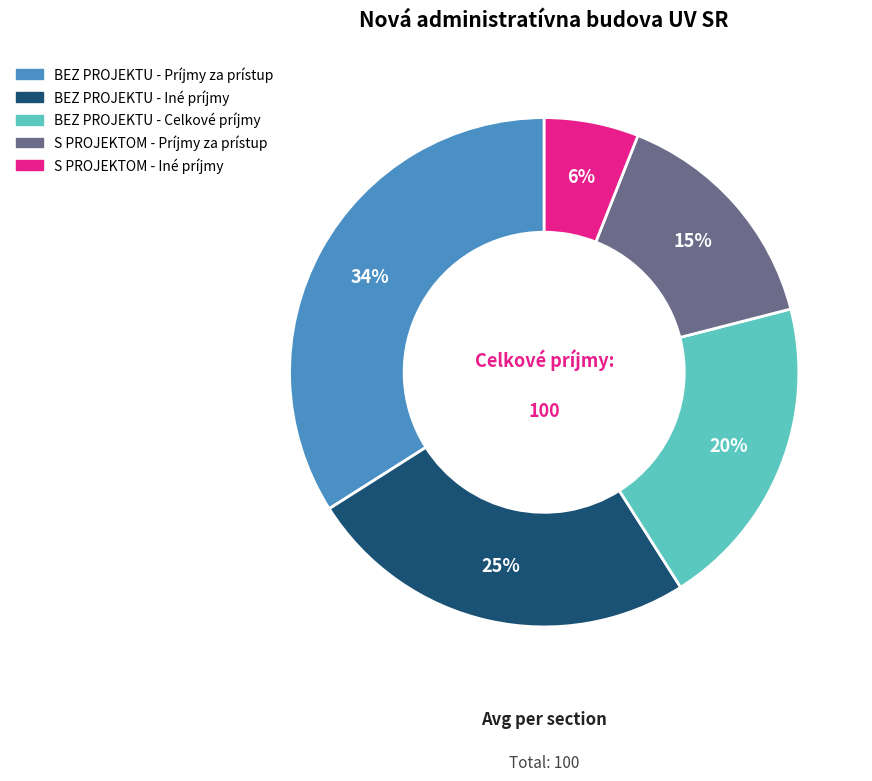

To the nearest percent, what is the average slice percentage?

20%